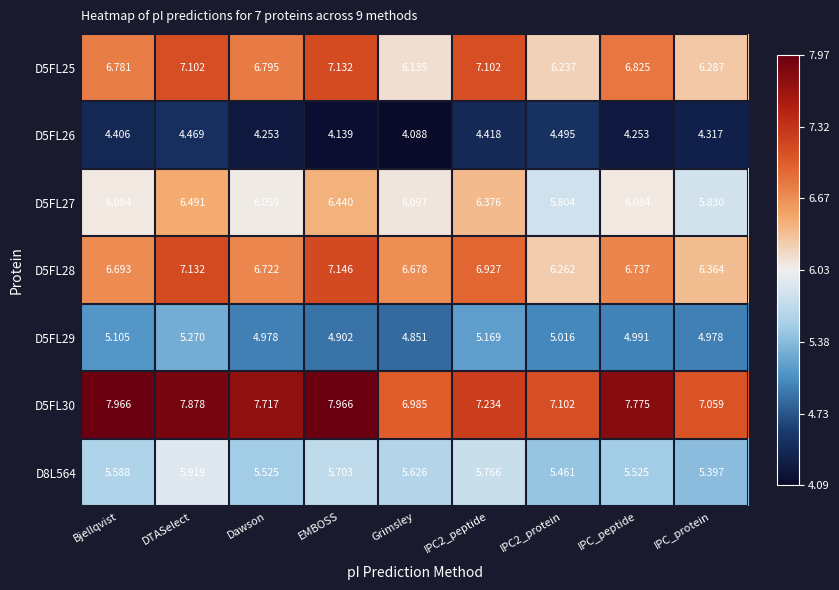

At which category is the sum across all series the highest?

DTASelect